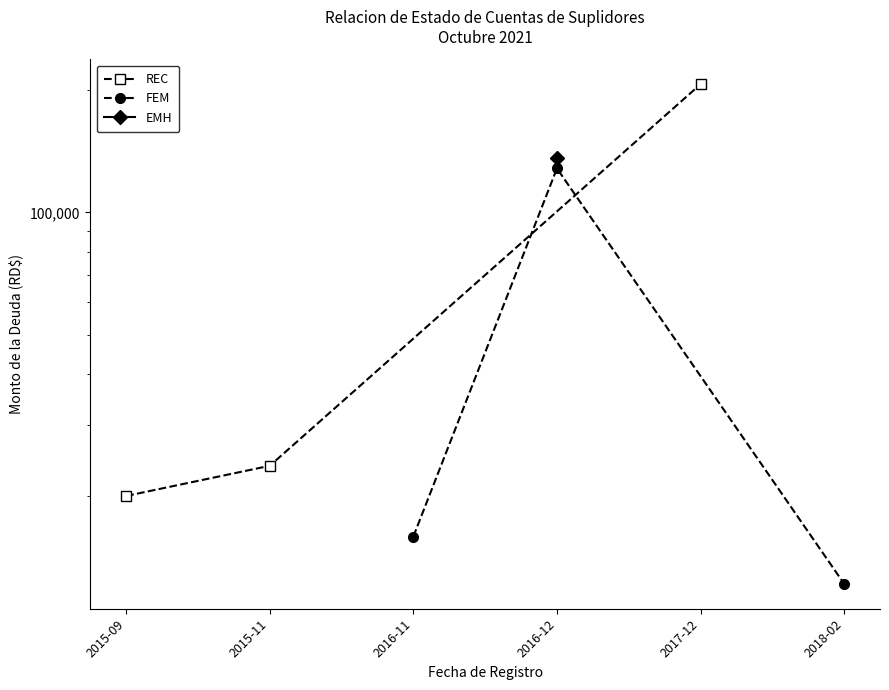

What is the value of the REC point at the 3rd from the left?

206989.6